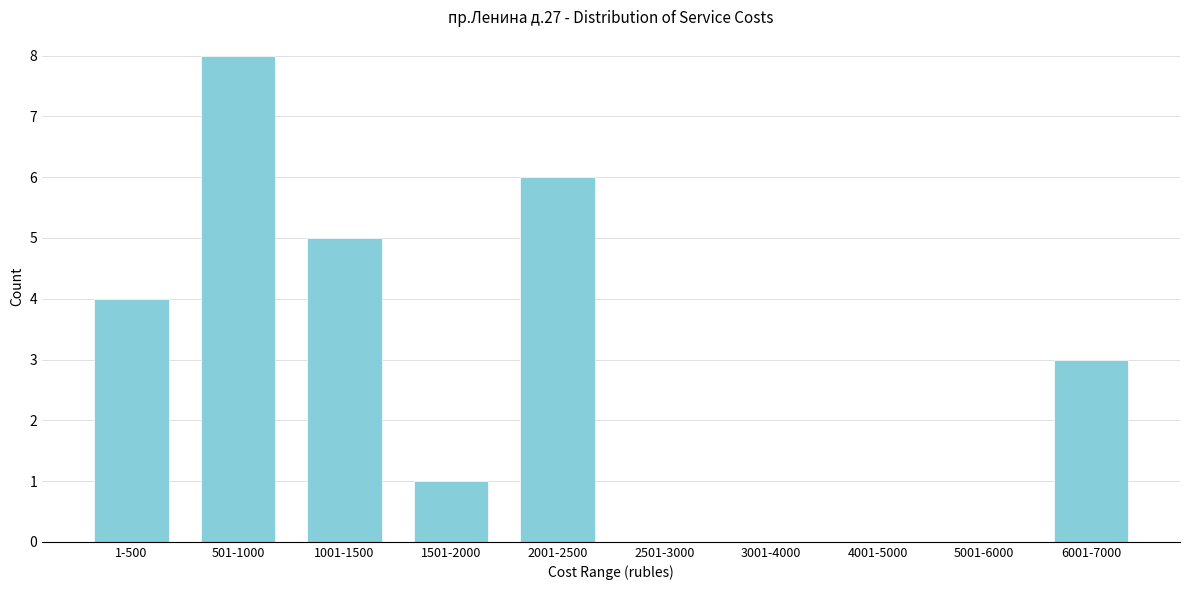

Reading left to right, what are all the values shown in this chart?

1-500=4	501-1000=8	1001-1500=5	1501-2000=1	2001-2500=6	2501-3000=0	3001-4000=0	4001-5000=0	5001-6000=0	6001-7000=3